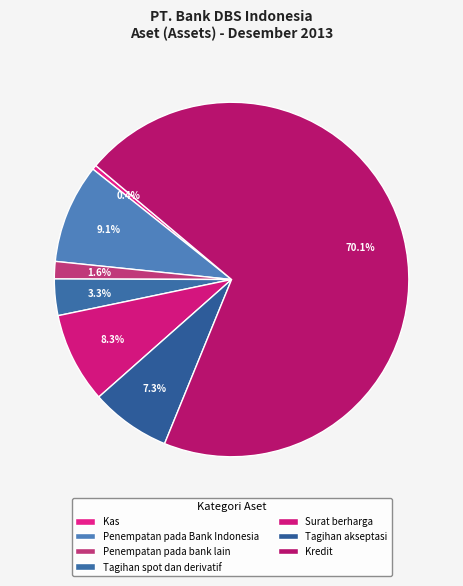

What is the ratio of the value at Surat berharga to the value at Tagihan spot dan derivatif?

2.5